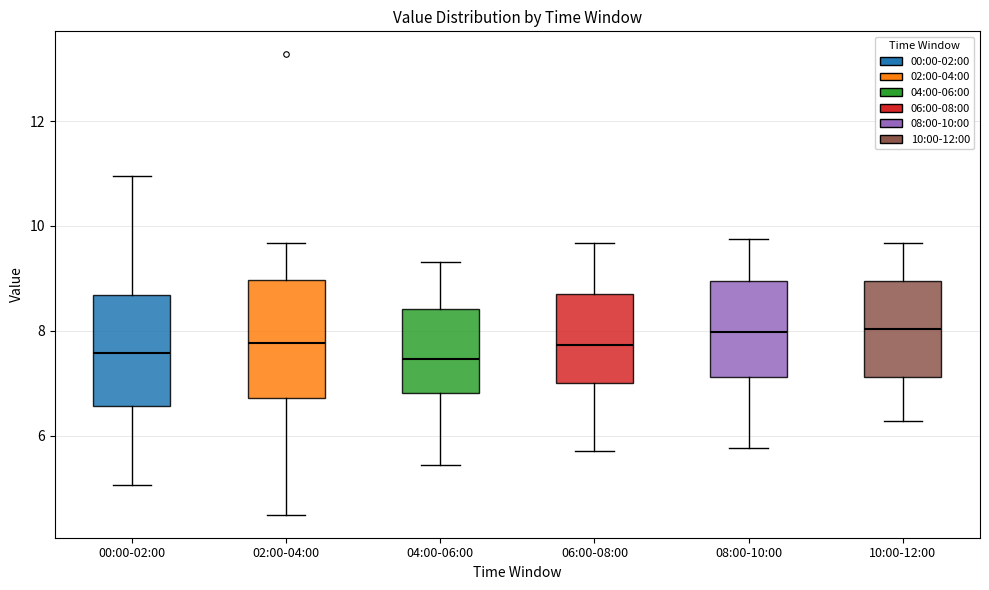

Where is the lower edge of the box for 06:00-08:00 on the y-axis? The values are not printed on the chart, so give them approximately, as read against the axis.

7.0